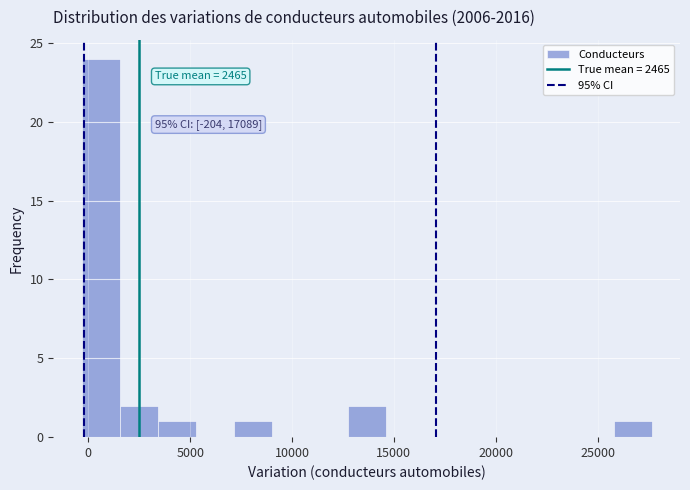

Around what value on the x-axis is the tallest bar? Give the approximate position of its centre, as read against the axis.

500